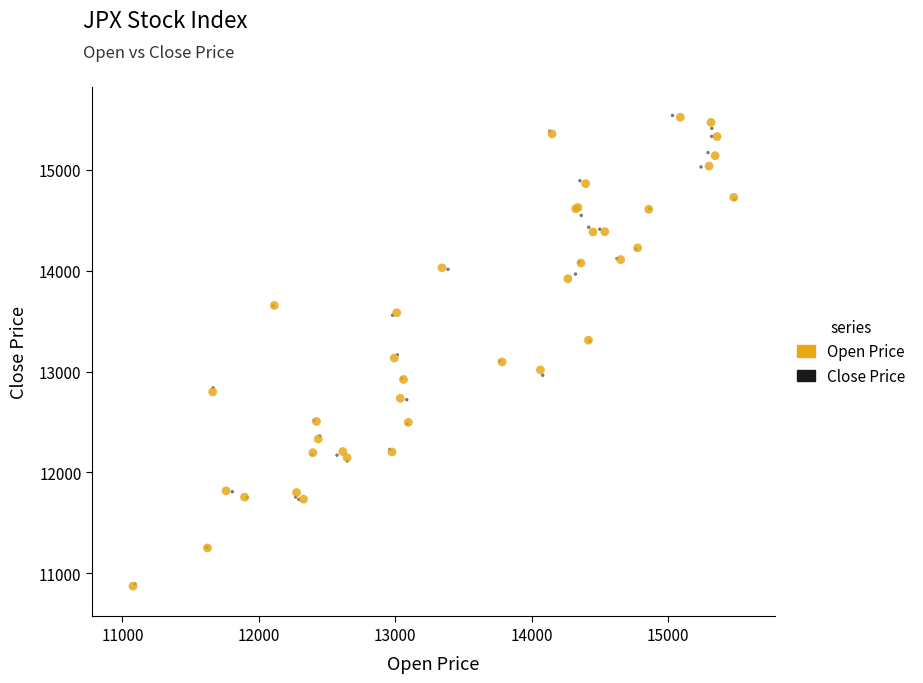

Which series has the widest spread of Y values?

Open Price